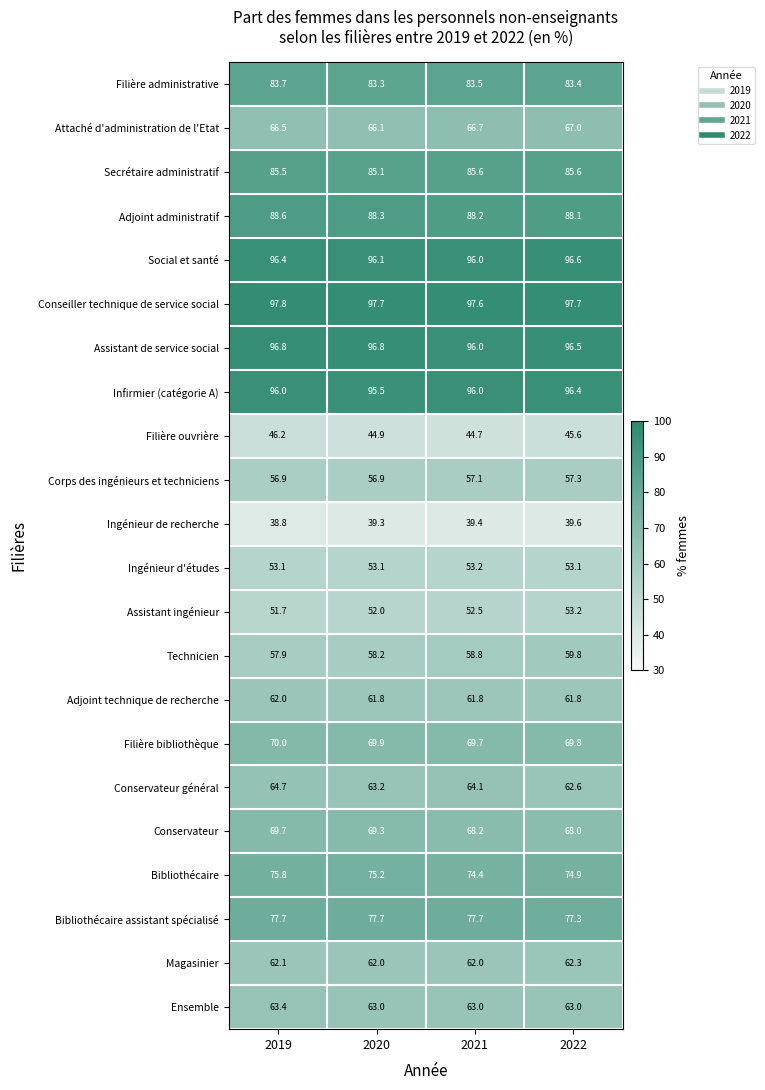

How many values in the Ingénieur de recherche series are below 39?

1